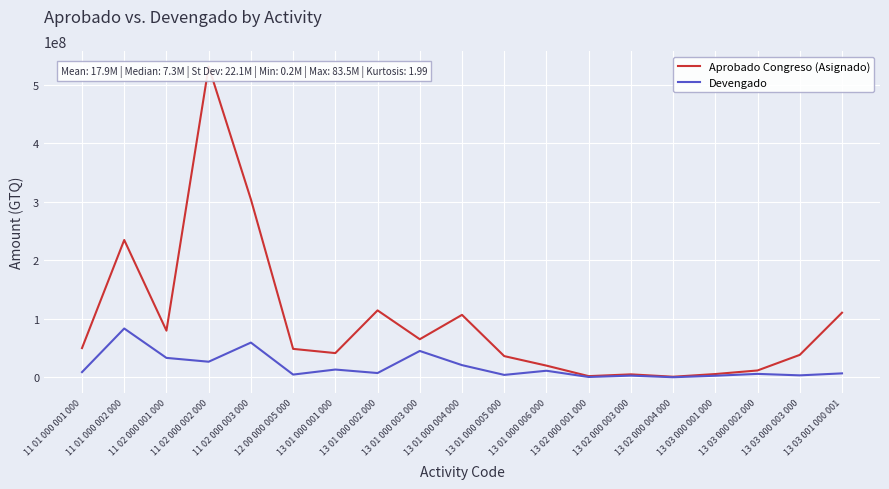

What is the greatest value displayed?

531228289.0